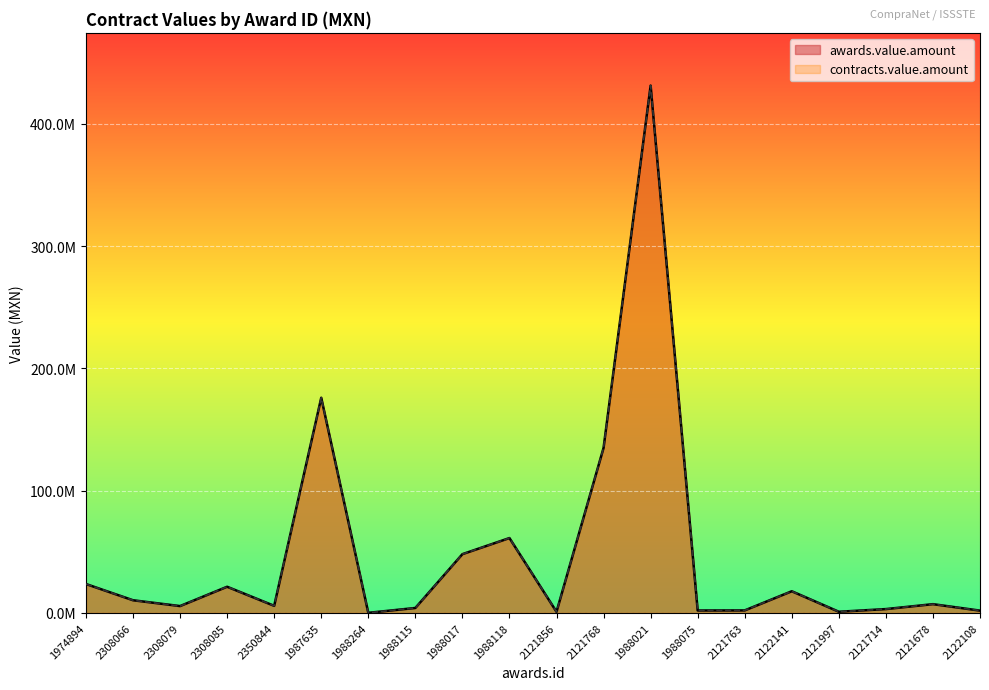

Which label corresponds to the smallest value in the chart?

1988264